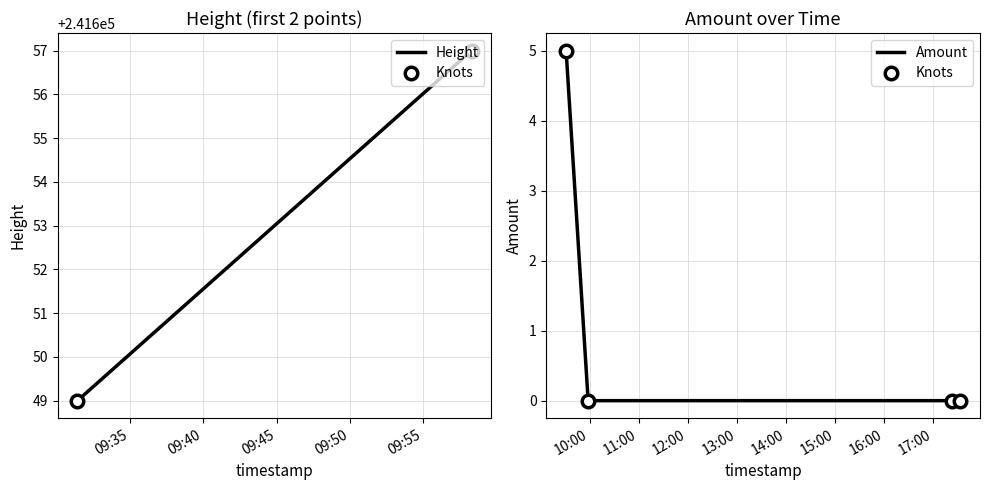

What is the difference between the maximum and minimum values?

5